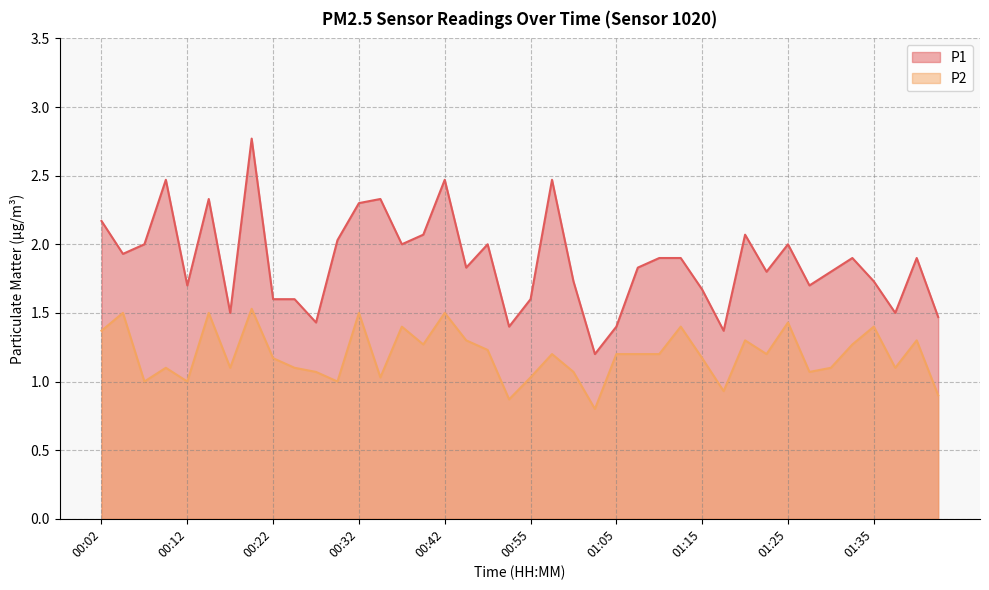

True or false: P1 has a value of 0.7 at 00:17.

False